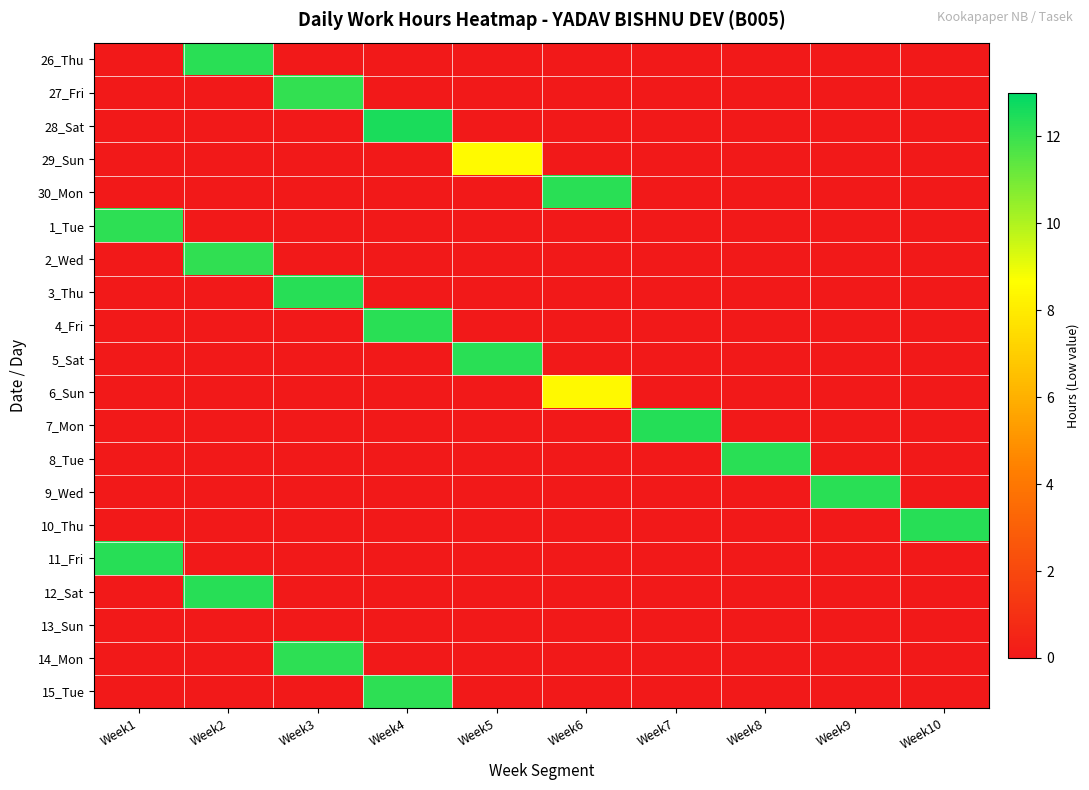

What is the difference between the highest and lowest values at Week9?

12.2